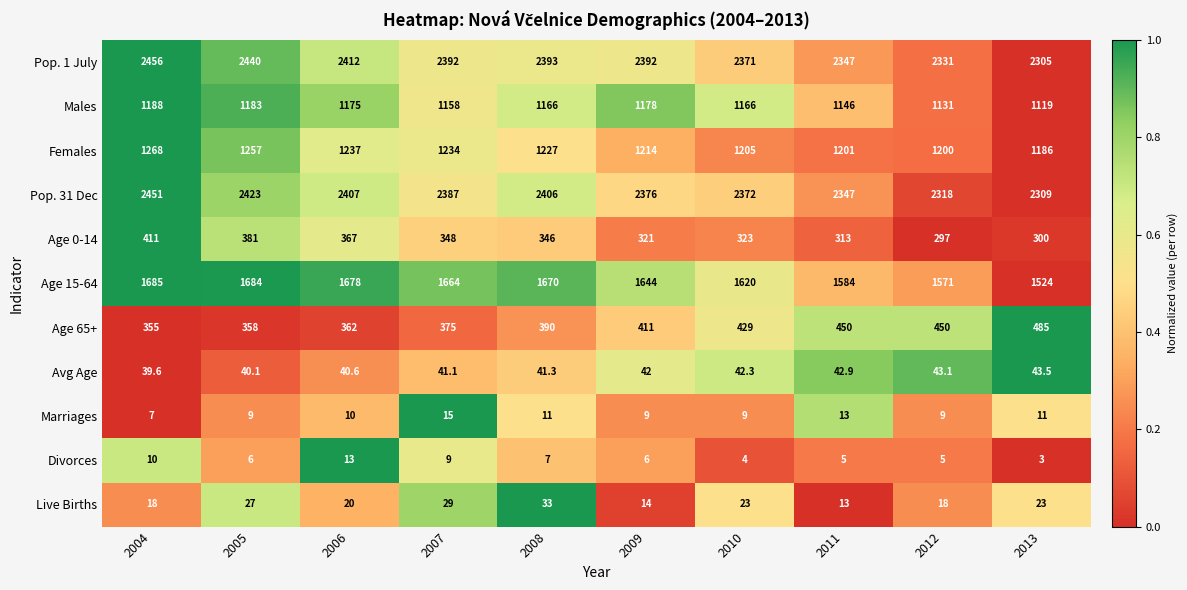

How many distinct data groups are displayed?

11